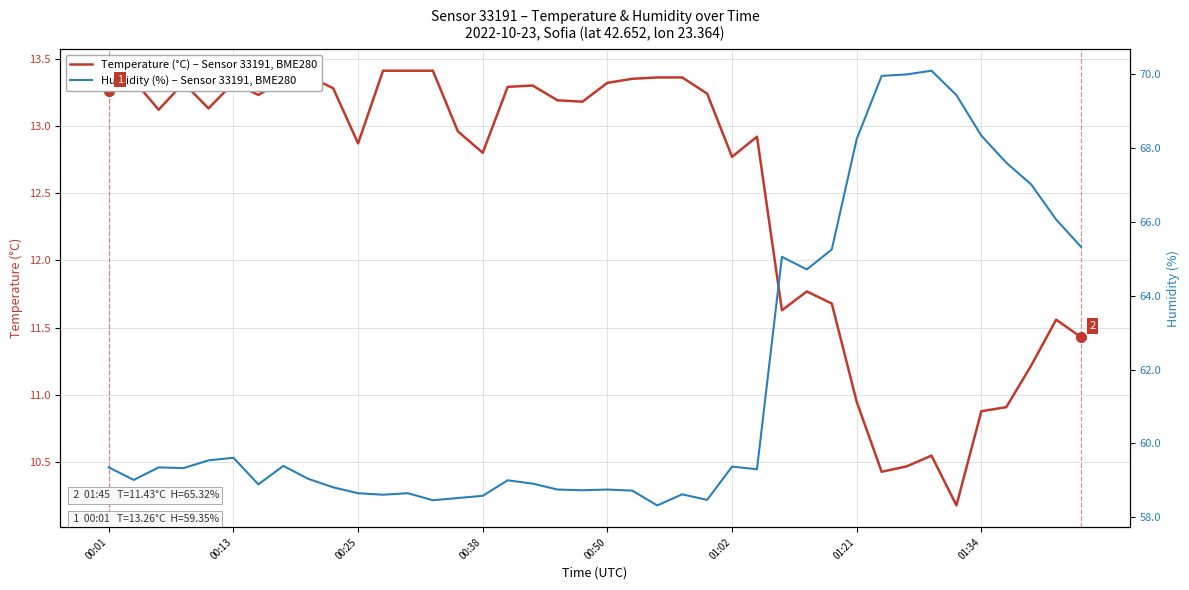

The value of Temperature (°C) – Sensor 33191, BME280 at 9 is 3.4. True or false?

False